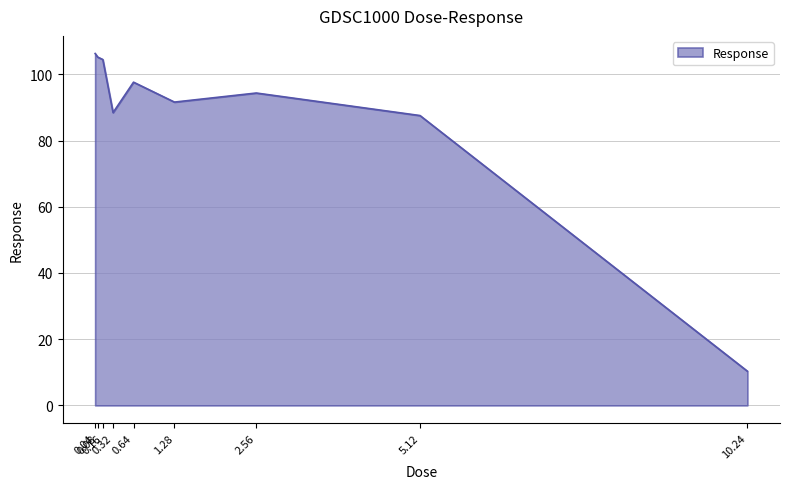

The value at 0.32 is 88.4. True or false?

True